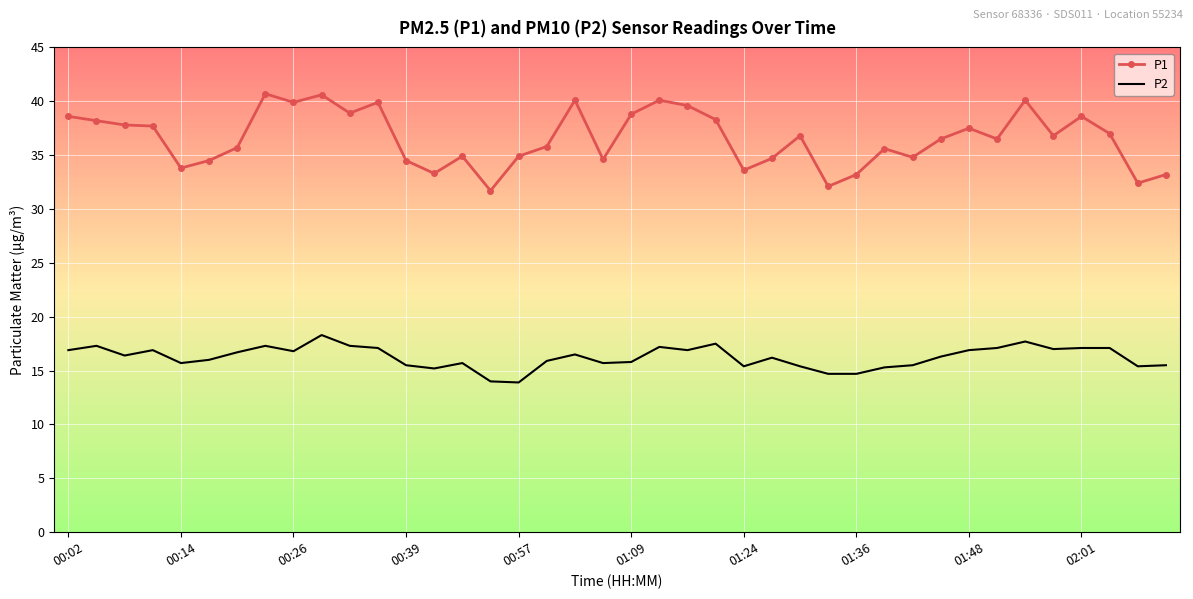

Which series has the widest spread of values?

P1